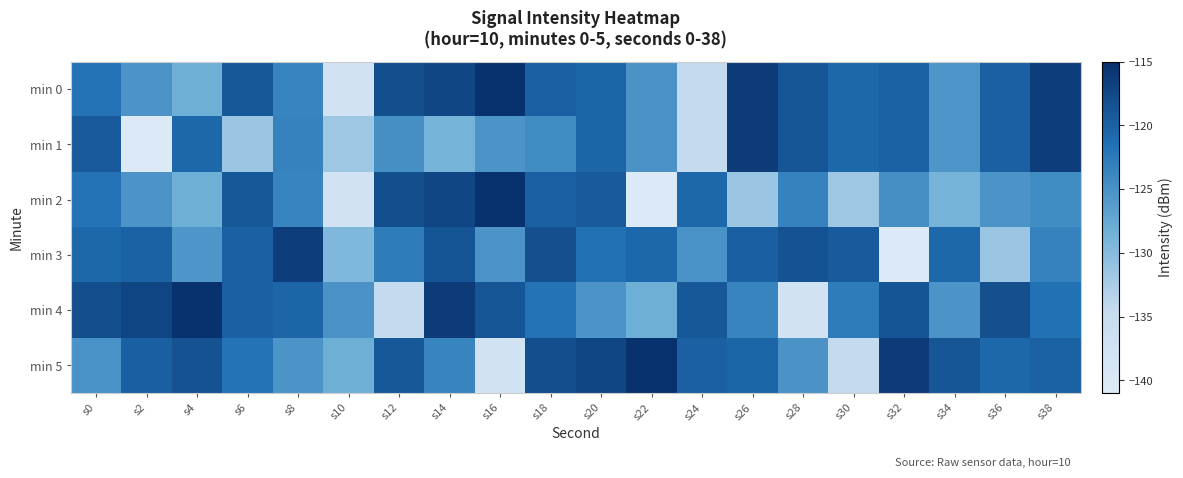

Which has a higher value, s4 or s20?

s20